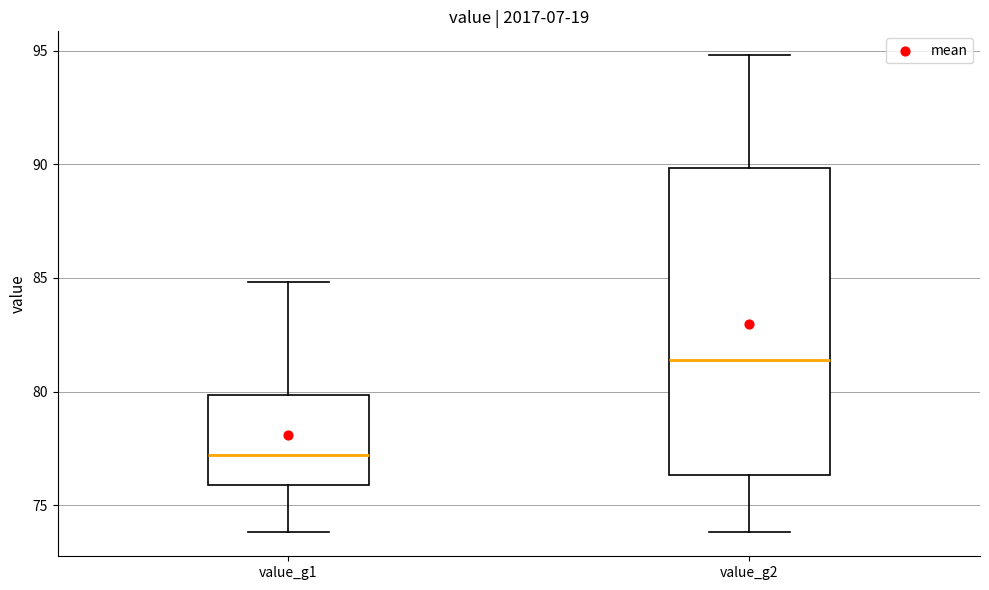

Reading left to right, read every box against the y-axis: the position of its median line, the range the box covers, and the ends of its whiskers. The values are not printed on the chart, so give them approximately, as read against the axis.

value_g1: median 77.0, box 76.0 to 80.0, whiskers 74.0 to 85.0
value_g2: median 81.5, box 76.5 to 90.0, whiskers 74.0 to 95.0